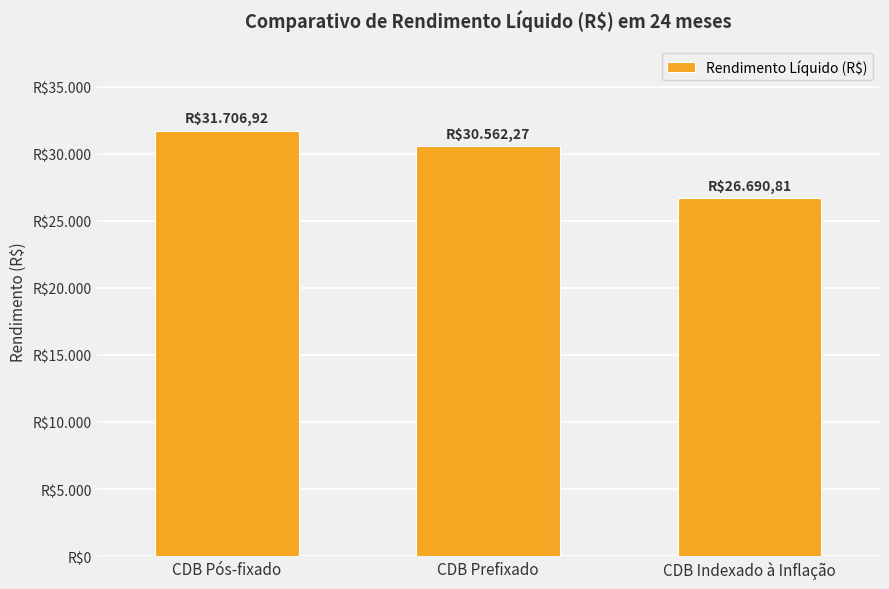

Are the bars horizontal?

No